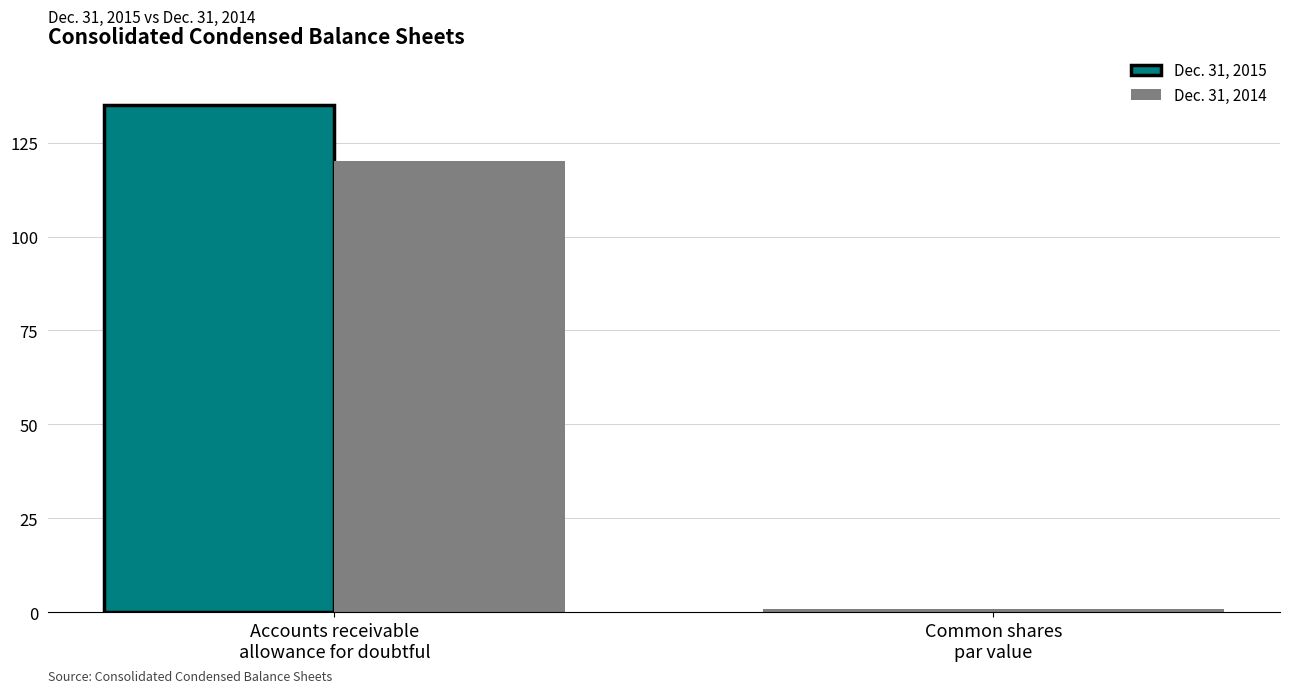

Rank the series by their maximum value, from highest to lowest.

Dec. 31, 2015, Dec. 31, 2014